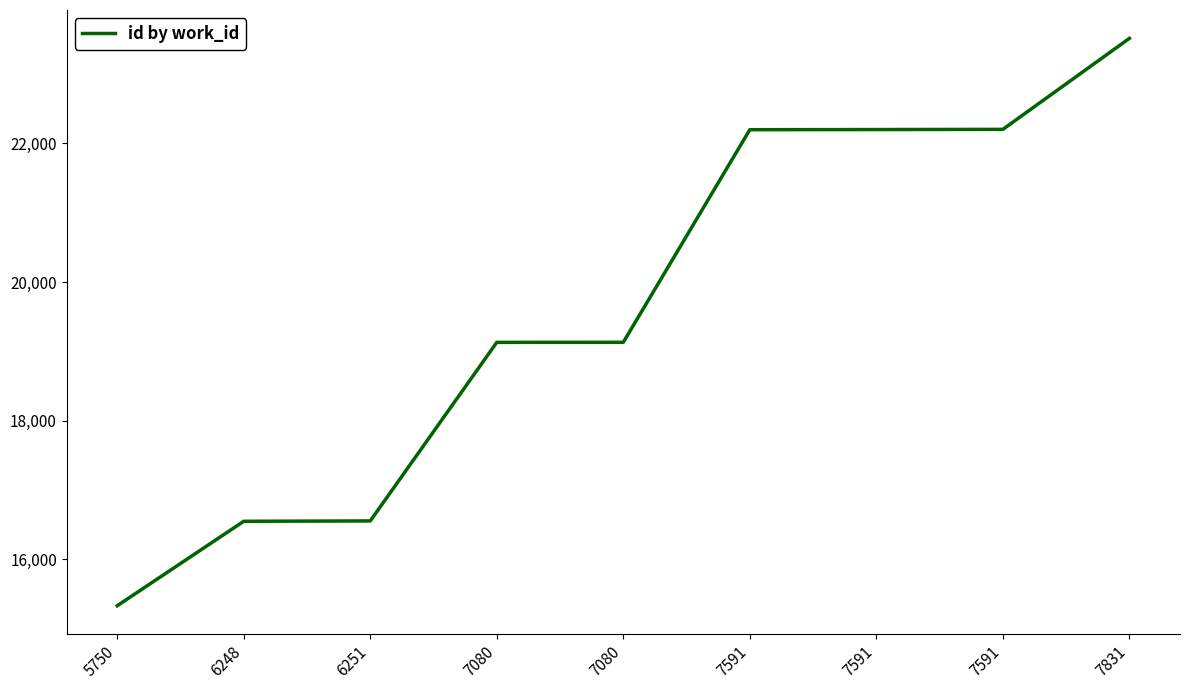

Where does the data first go above 19130?

7591